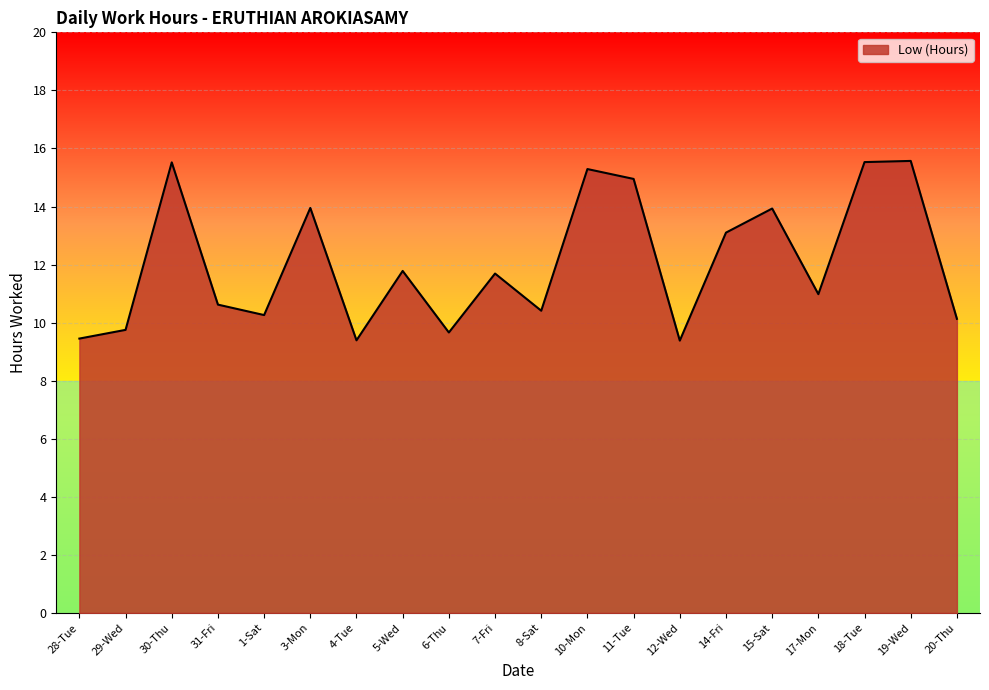

What position from the right is 17-Mon?

4